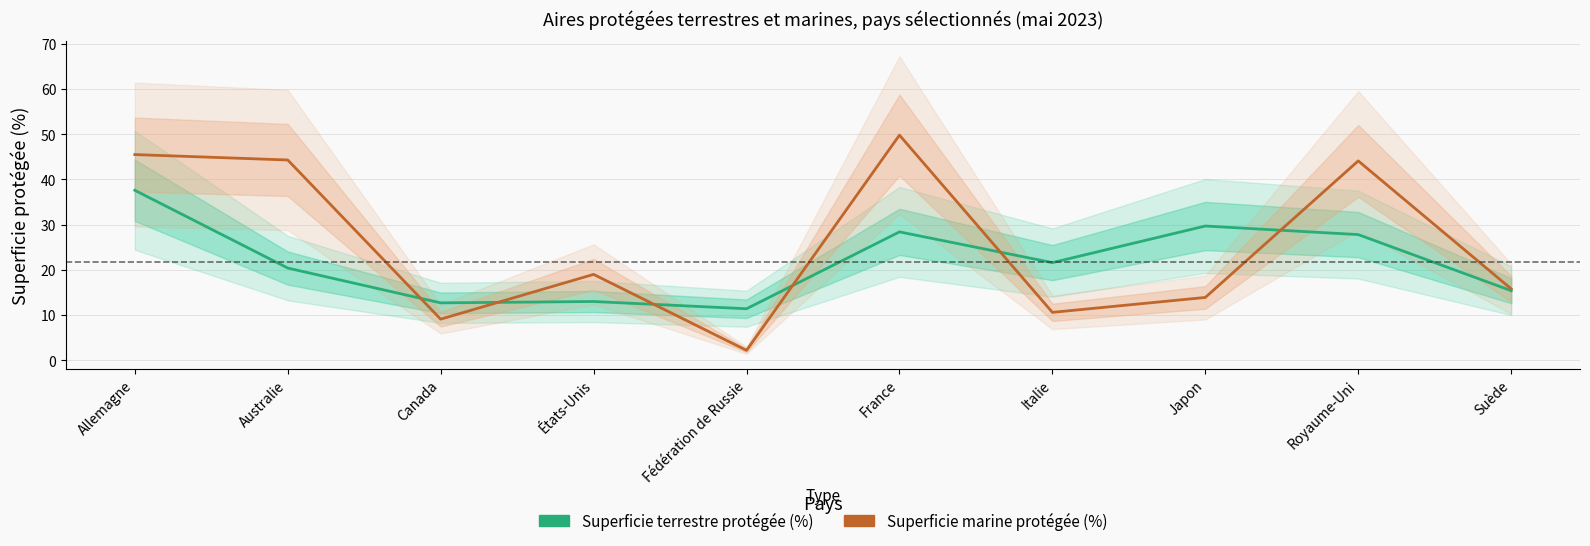

In Superficie marine protégée (%), how many points are lower than both neighbors (excluding endpoints)?

3